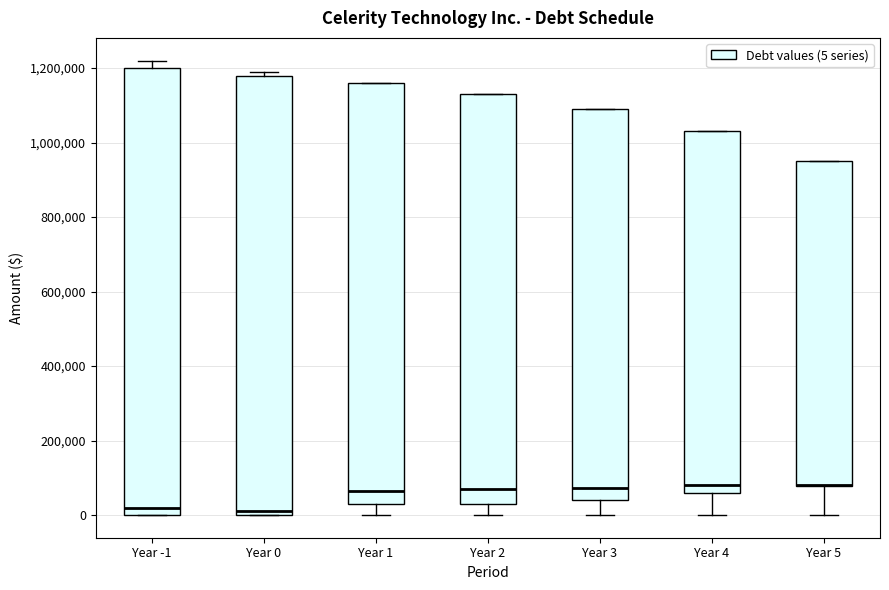

Which box is the tallest, from its lower edge to its upper edge?

Year -1